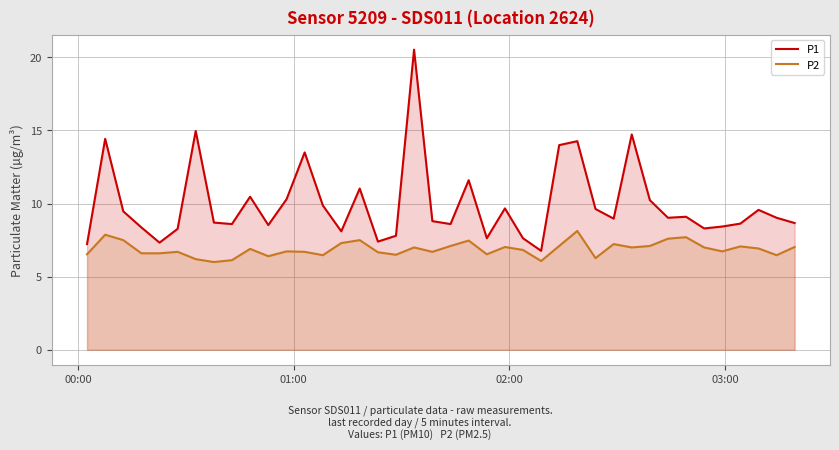

What is the difference between the maximum and minimum values in the P1 series?

13.8